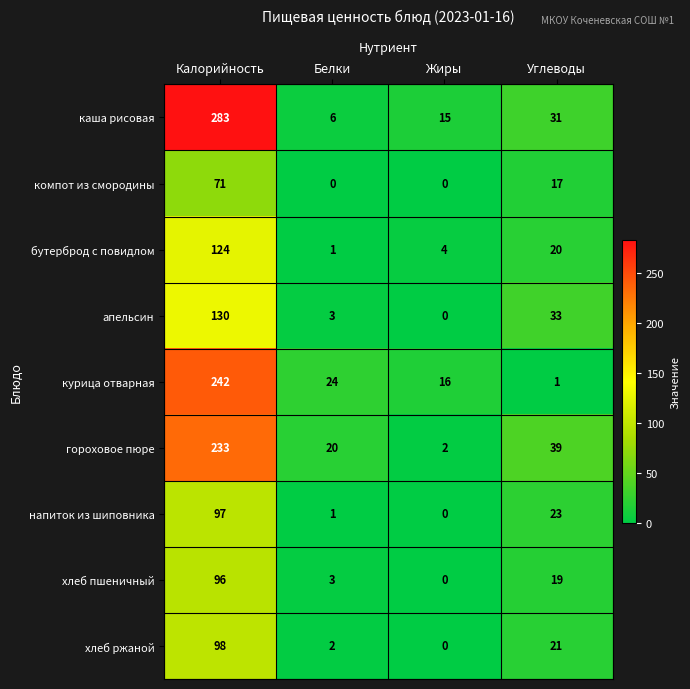

Where does the хлеб пшеничный series first go above 19?

Калорийность